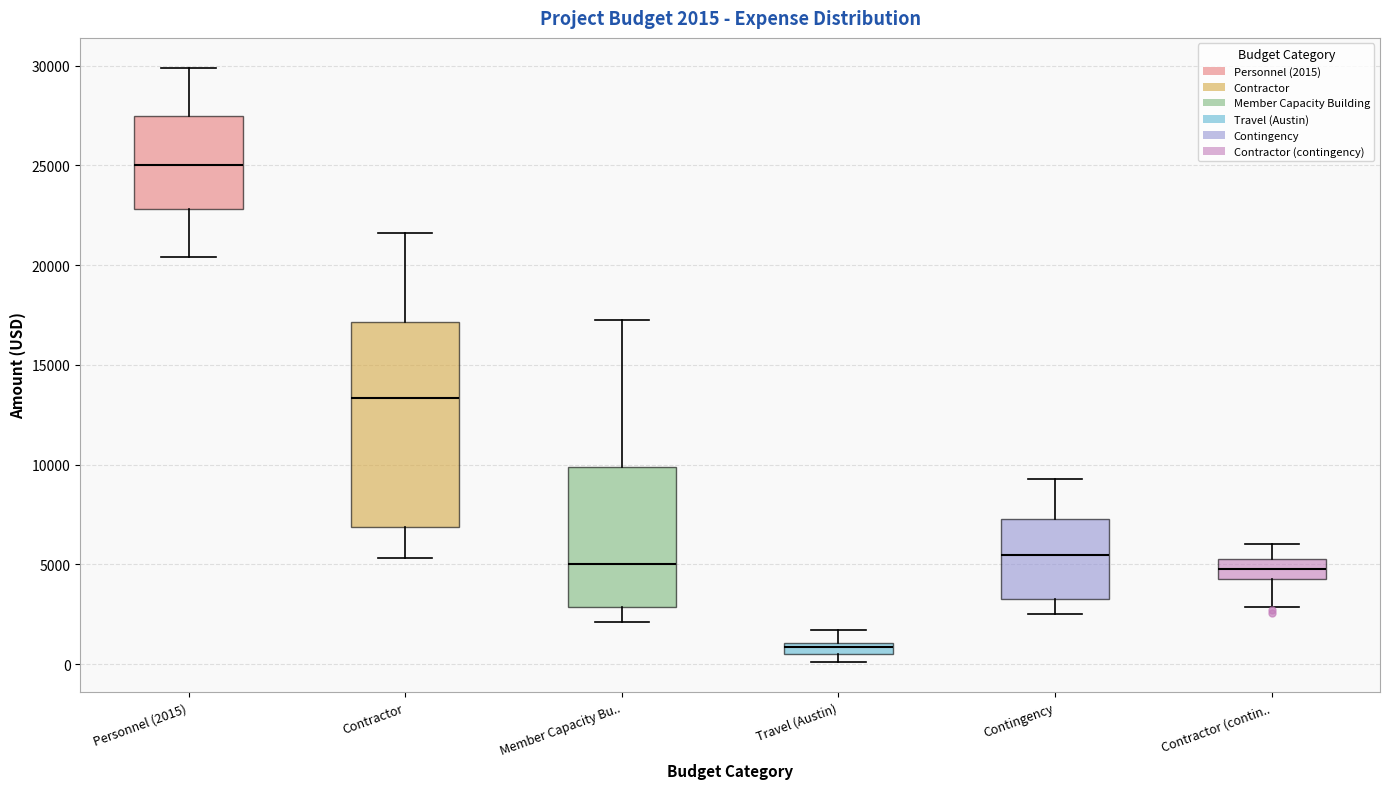

Comparing the boxes themselves (not the whiskers), which one is the tallest?

Contractor